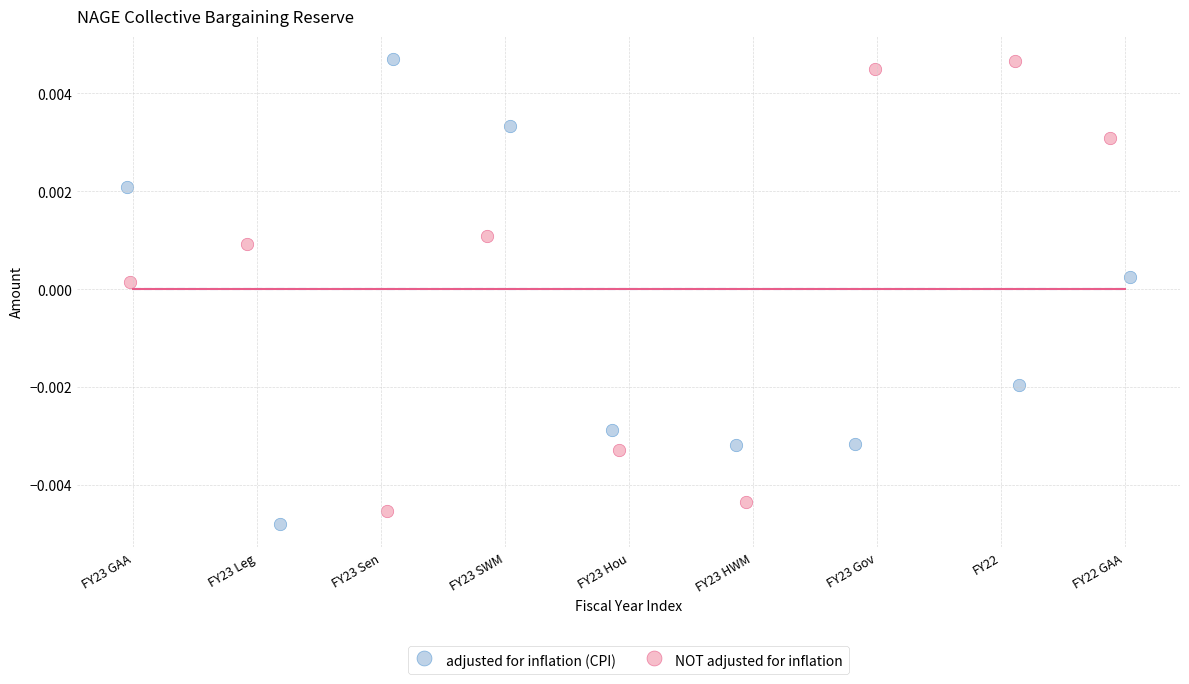

Which series has the widest spread of Y values?

adjusted for inflation (CPI)